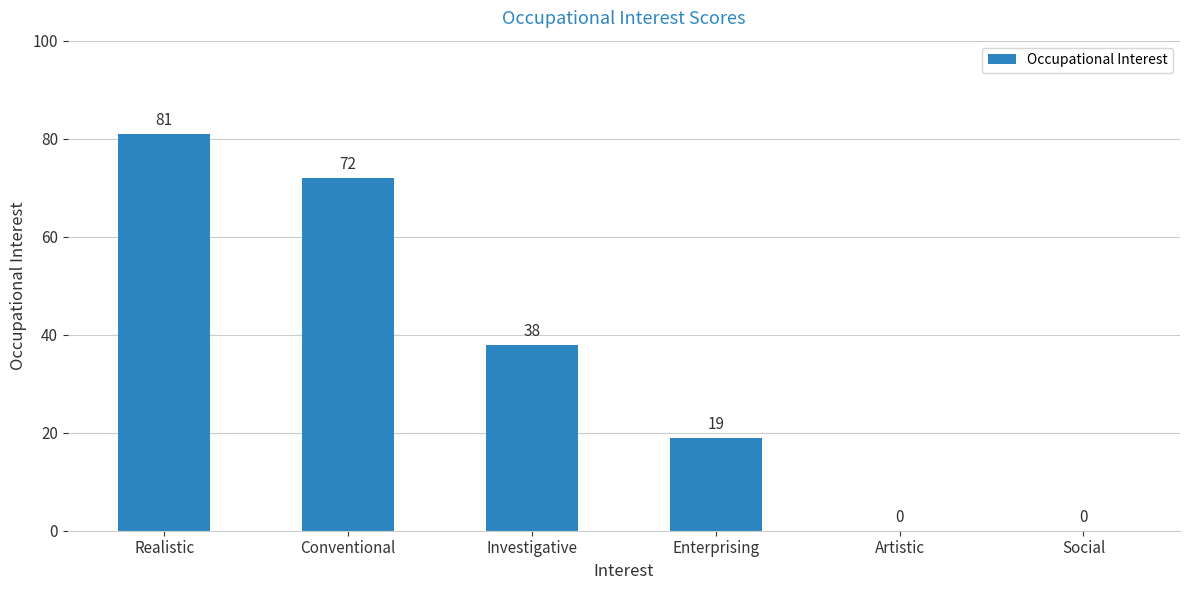

What is the sum of the values at Conventional and Enterprising?

91